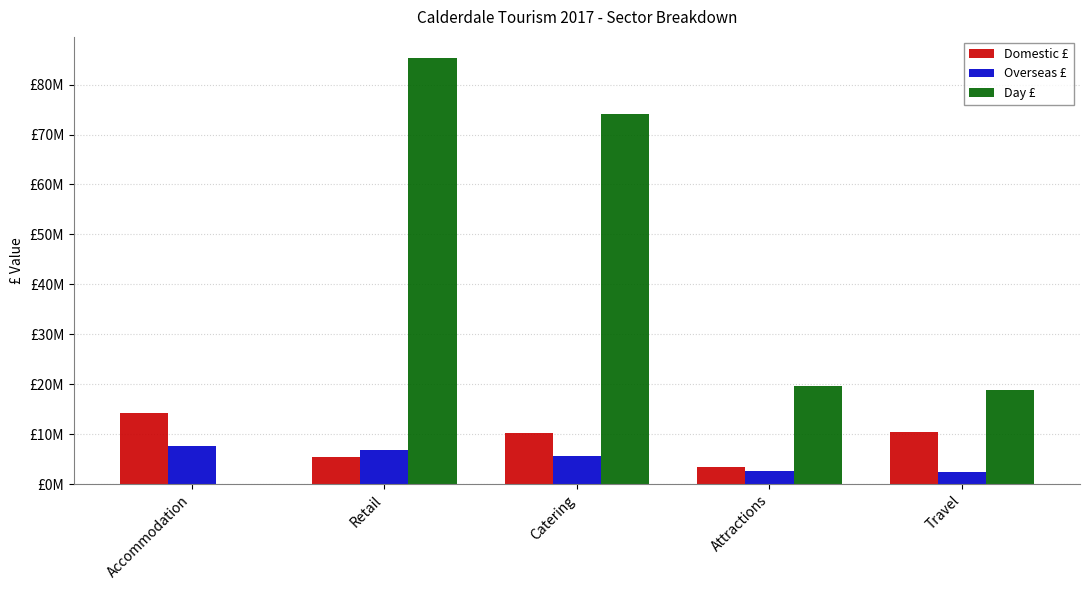

At which label is Overseas £ closest to 5062000?

Catering